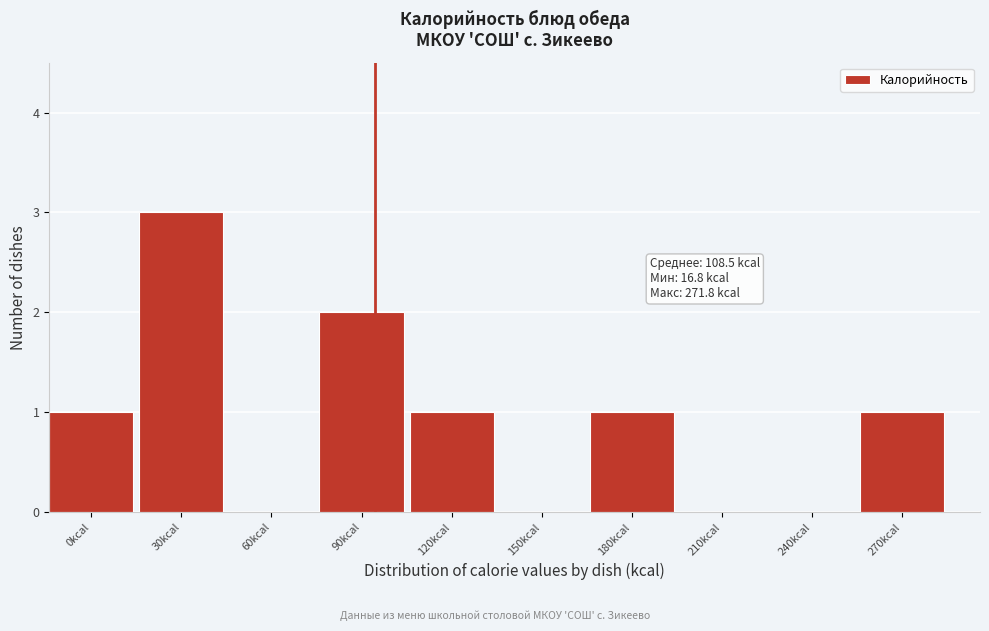

Reading left to right, what are all the values shown in this chart?

0kcal=1	30kcal=3	60kcal=0	90kcal=2	120kcal=1	150kcal=0	180kcal=1	210kcal=0	240kcal=0	270kcal=1